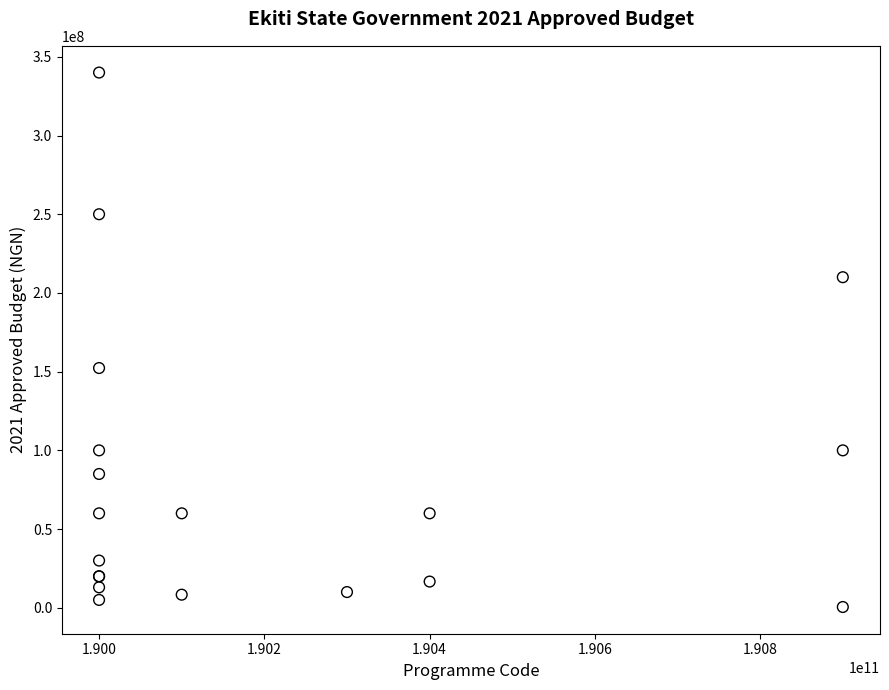

What Y value in the scatter plot is closest to 170250000?

152300000.0